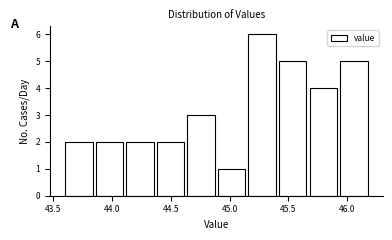

Reading left to right, list every bar in this chart as the range it spans on the x-axis followed by its height. Neither the bar edges nor the heights are printed on the chart, so give them approximately, as read against the axes.

43.60 to 43.86: 2
43.86 to 44.12: 2
44.12 to 44.38: 2
44.38 to 44.64: 2
44.64 to 44.90: 3
44.90 to 45.16: 1
45.16 to 45.42: 6
45.42 to 45.68: 5
45.68 to 45.94: 4
45.94 to 46.20: 5